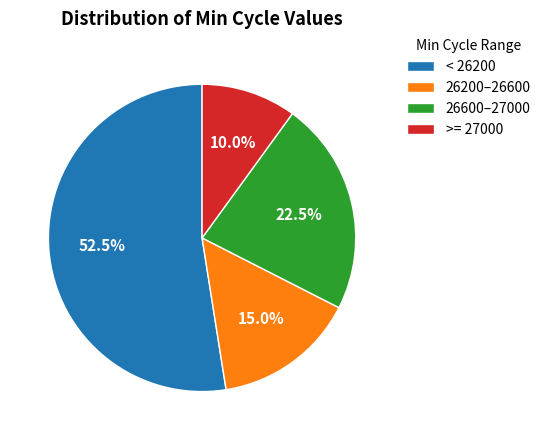

What percentage is NOT represented by < 26200?

47.5%